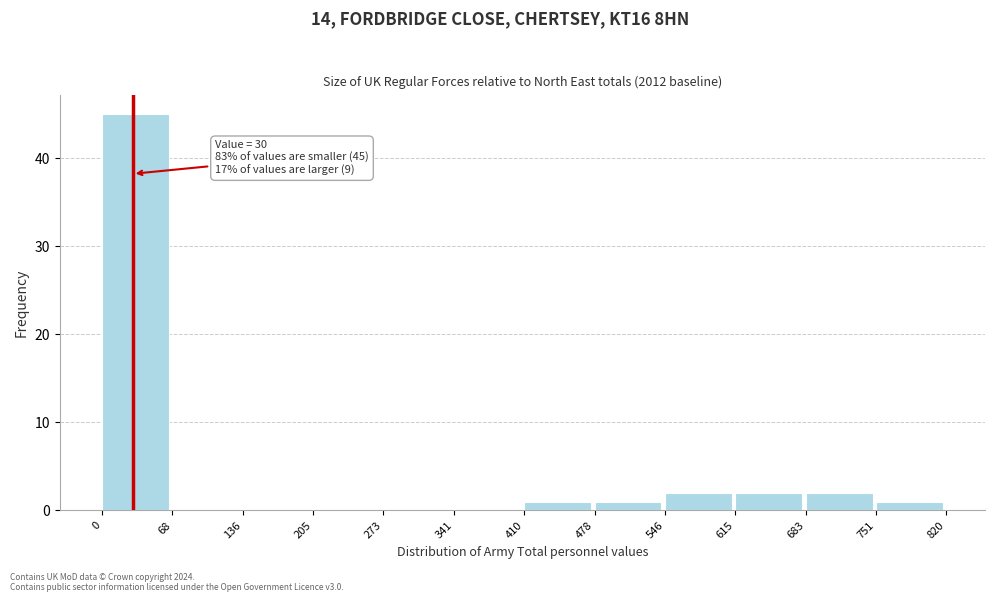

Which range on the x-axis has the tallest bar?

0 to 68